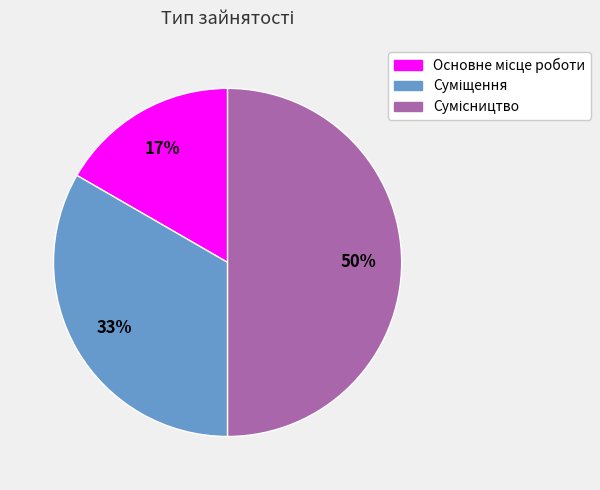

To the nearest percent, what is the average slice percentage?

33%